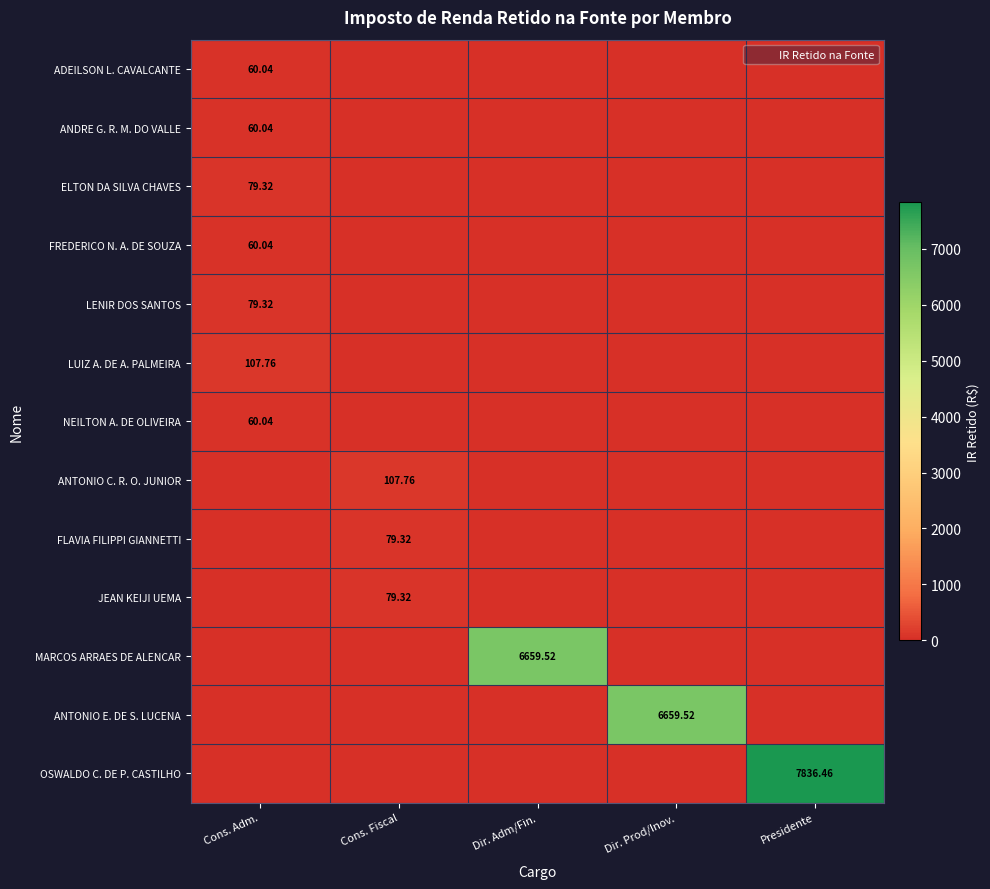

Is the value of ANTONIO C. R. O. JUNIOR at Cons. Fiscal greater than the value of OSWALDO C. DE P. CASTILHO at Presidente?

No